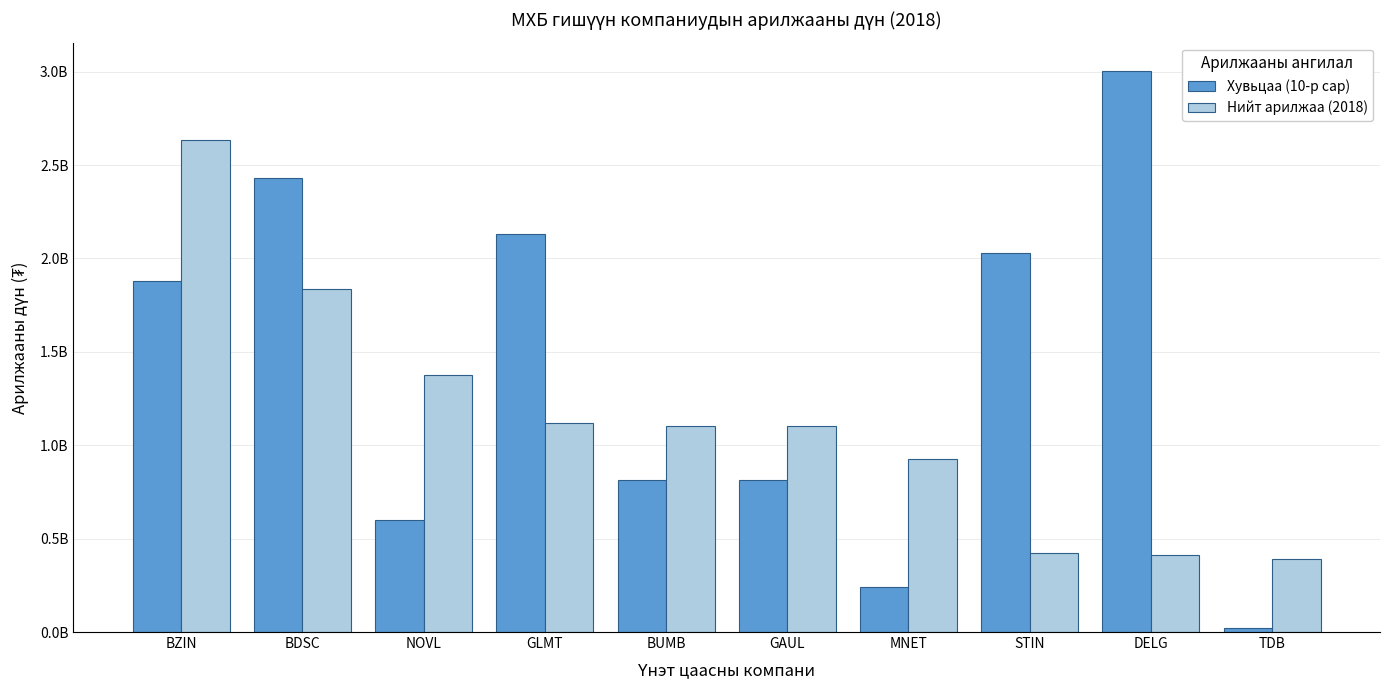

What is the maximum value for Хувьцаа (10-р сар)?

3004621691.6